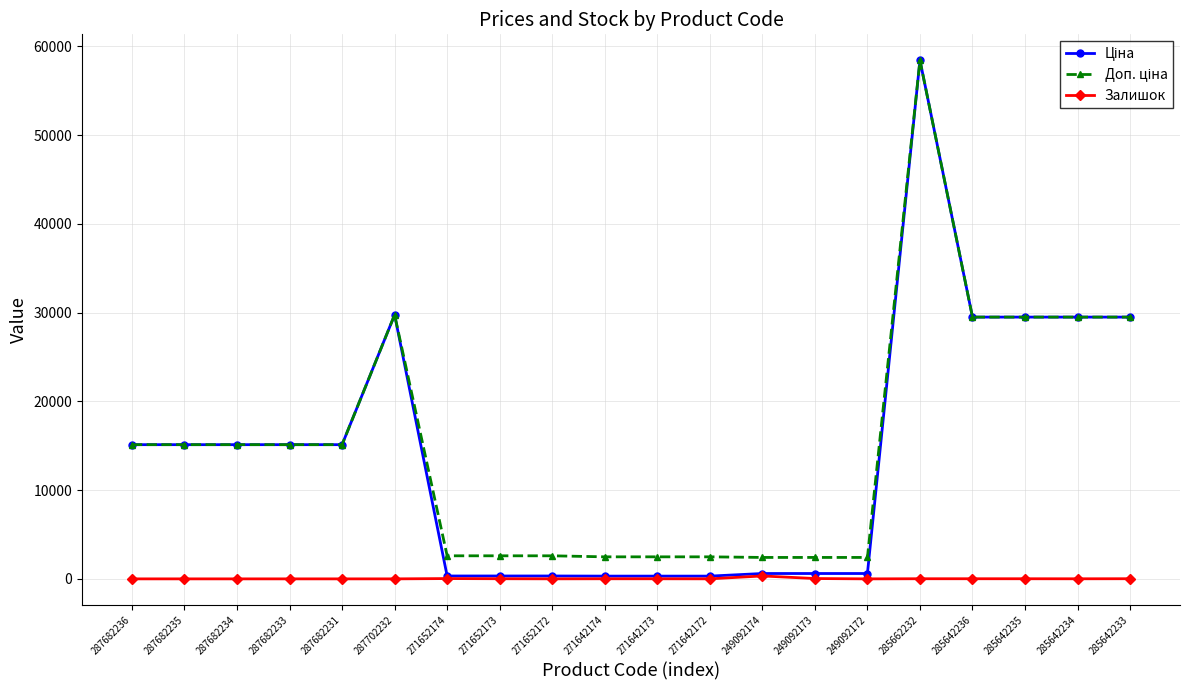

What position from the right is 271652173?

13